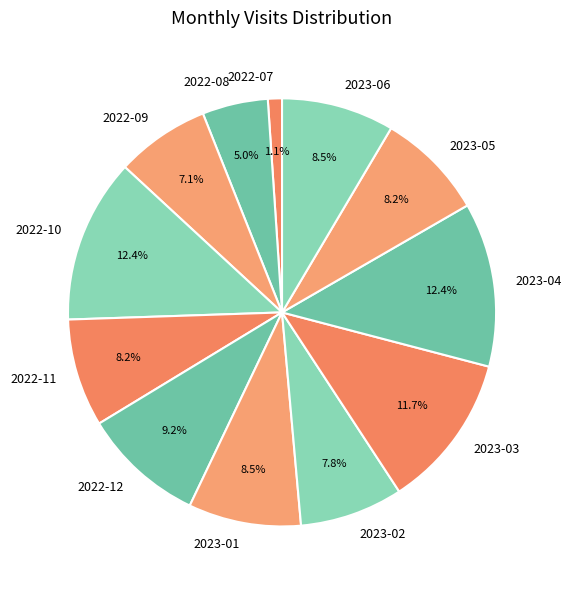

How many segments does this pie chart have?

12